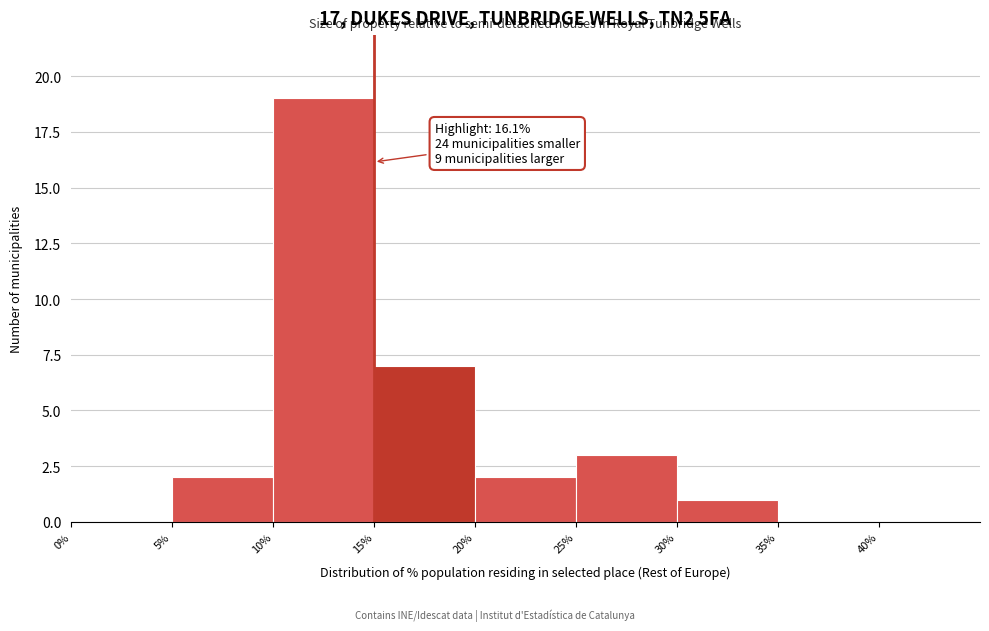

Over which range of the x-axis is the bar tallest?

10% to 15%